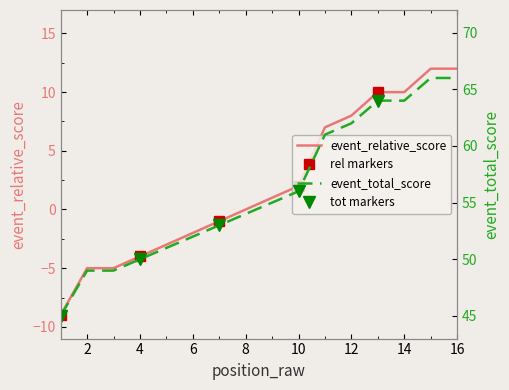

The value of event_relative_score at 8 is 11. True or false?

False